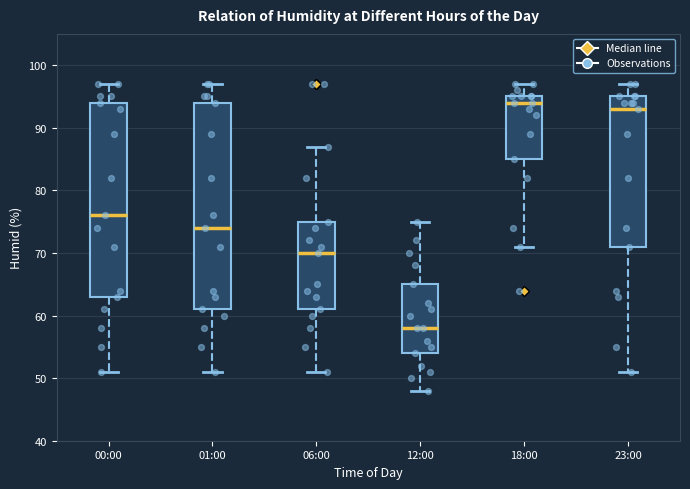

Which box's median line is the lowest?

12:00